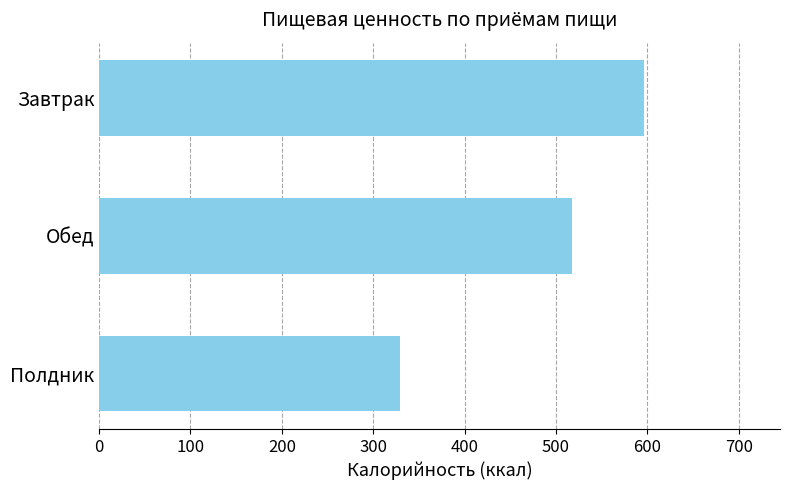

Is it true that the value at Полдник is 136.5?

False